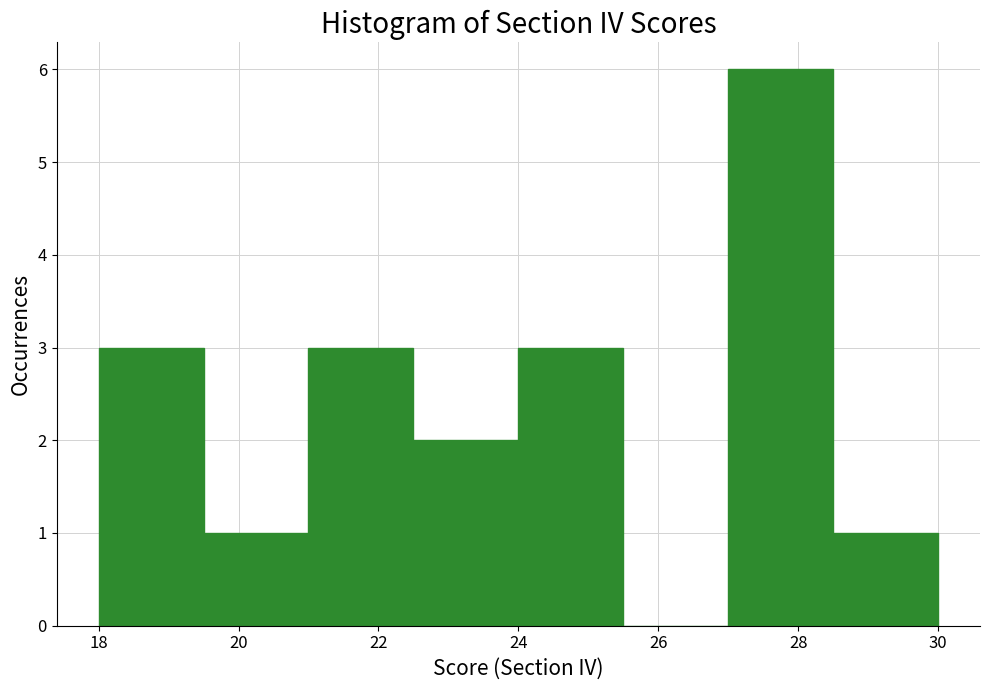

Reading left to right, list every bar in this chart as the range it spans on the x-axis followed by its height. Neither the bar edges nor the heights are printed on the chart, so give them approximately, as read against the axes.

18.0 to 19.5: 3
19.5 to 21.0: 1
21.0 to 22.5: 3
22.5 to 24.0: 2
24.0 to 25.5: 3
25.5 to 27.0: 0
27.0 to 28.5: 6
28.5 to 30.0: 1